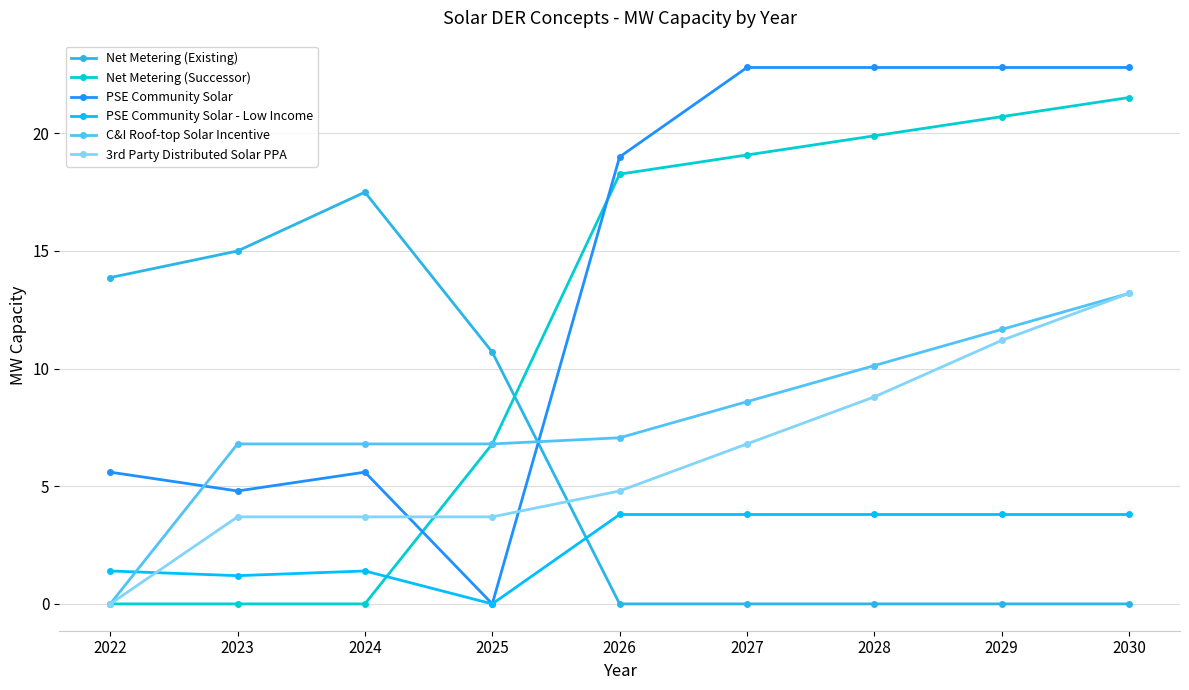

The value of PSE Community Solar at 2030 is 7.5. True or false?

False